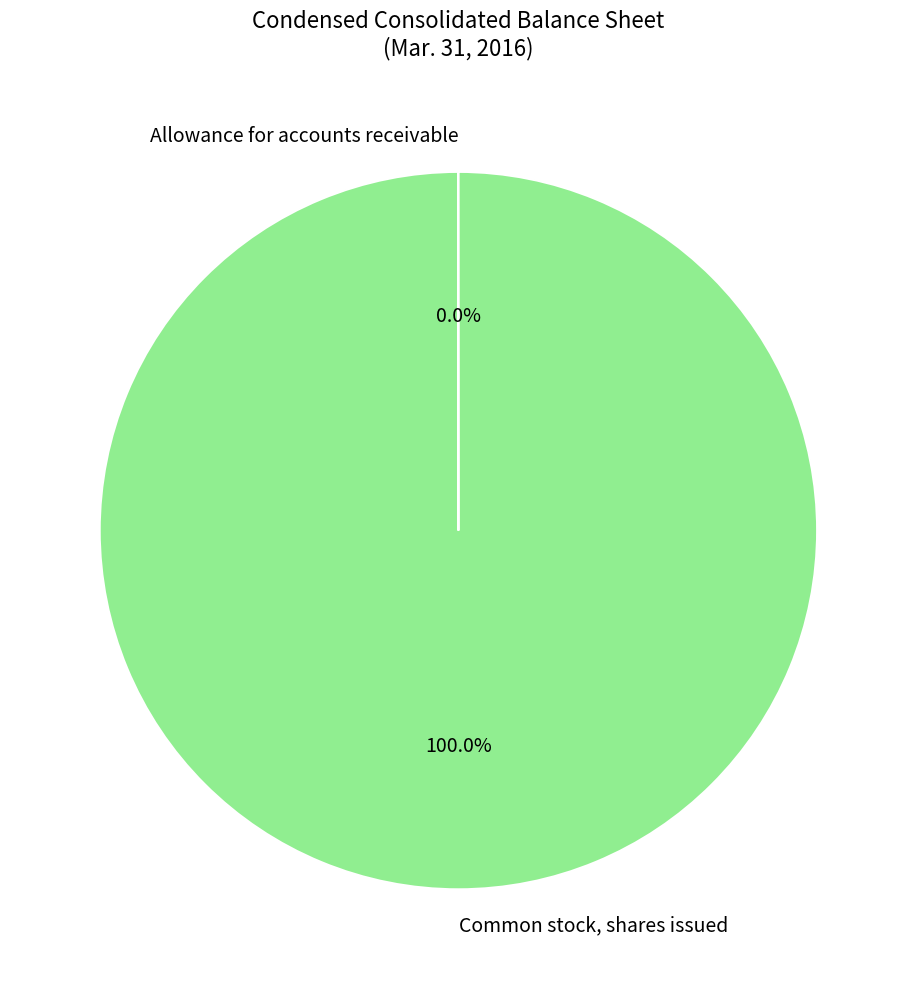

Which category accounts for the majority?

Common stock, shares issued